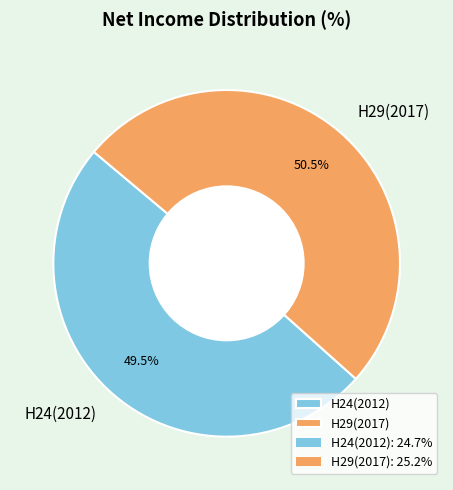

How many slices are in this pie chart?

2